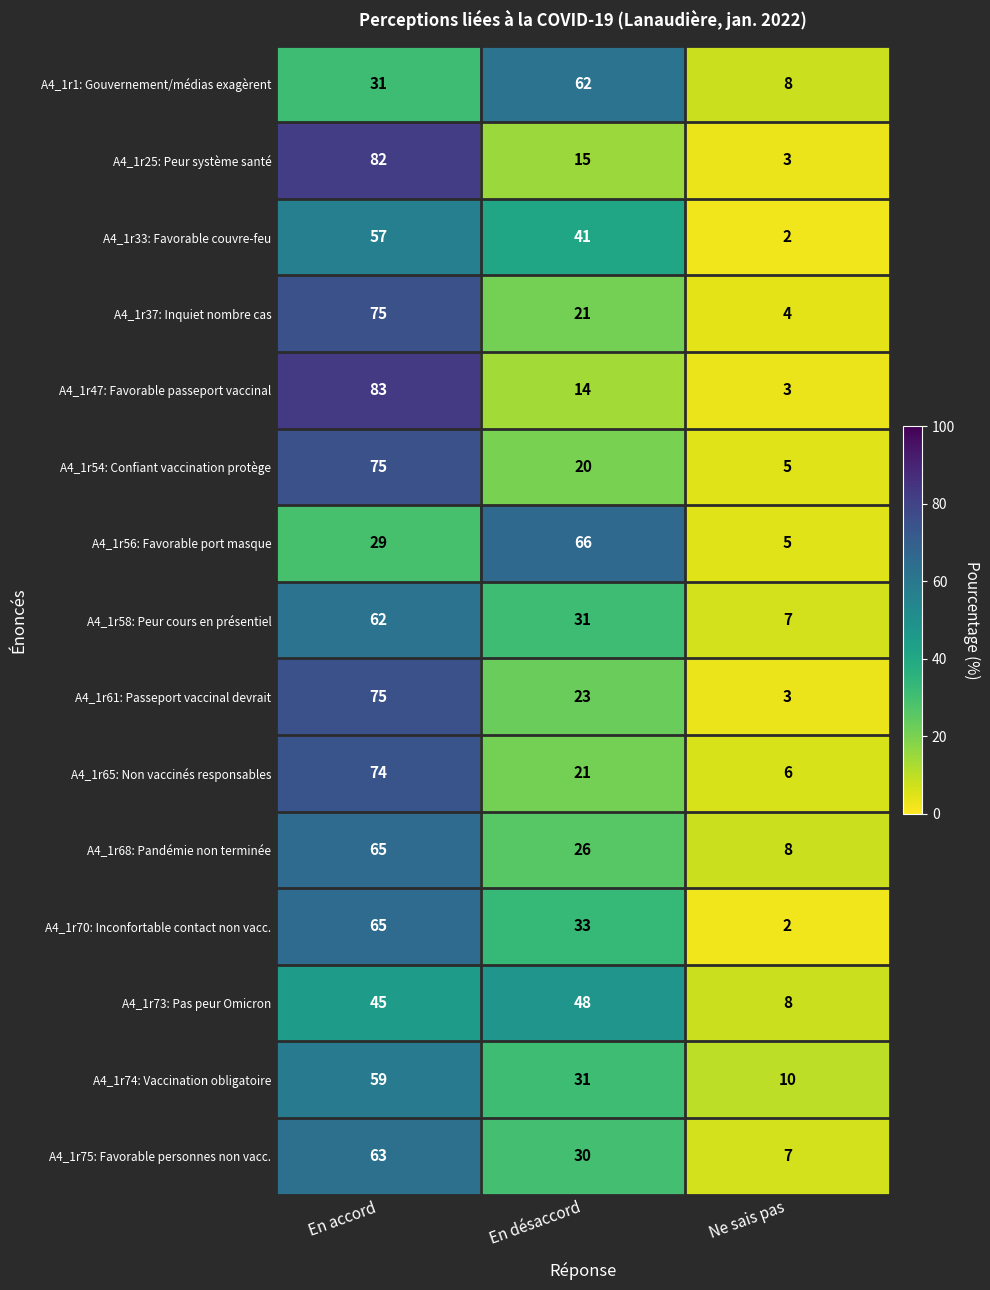

What is the difference between the A4_1r73: Pas peur Omicron values at En accord and En désaccord?

3